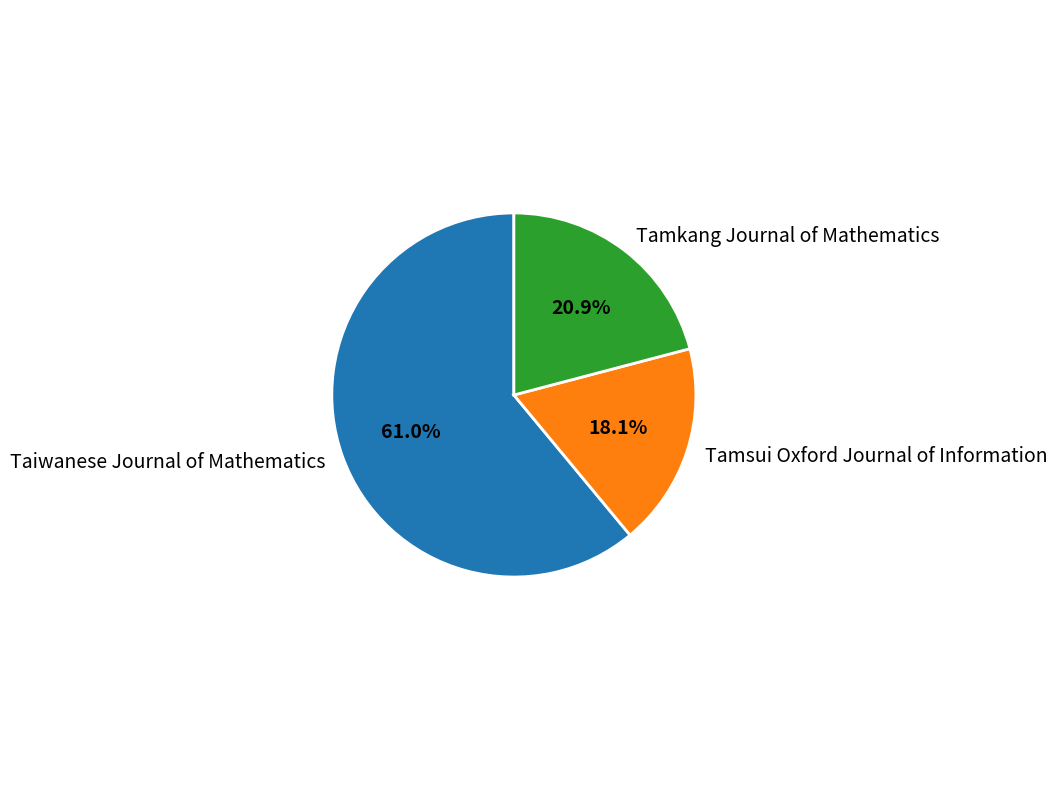

How many segments does this pie chart have?

3